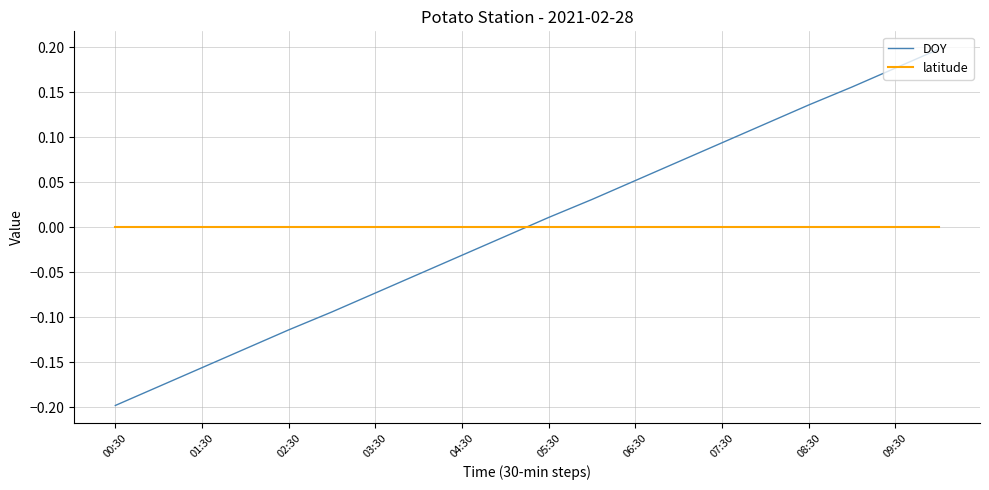

How many times do DOY and latitude cross each other?

1